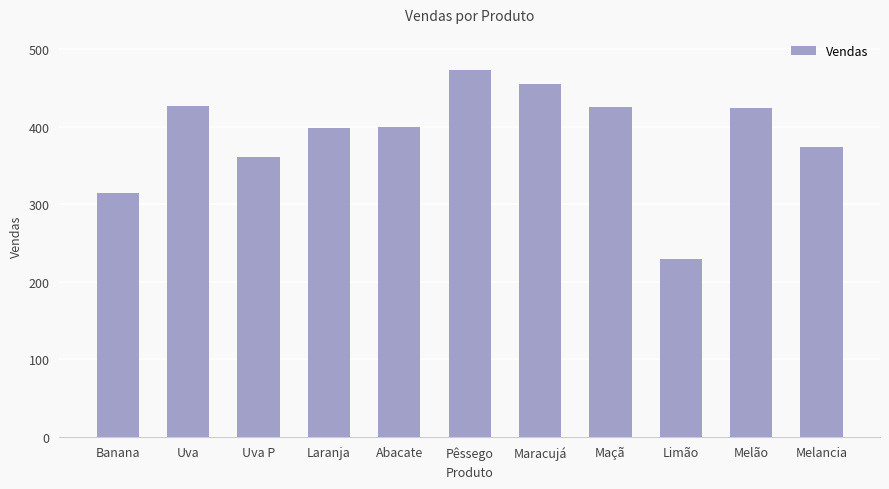

The chart shows a value of 374 at Melancia. True or false?

True